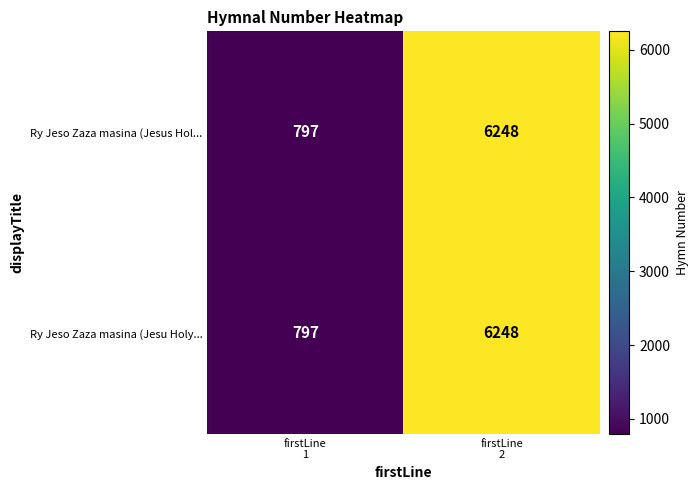

What is the sum of all Ry Jeso Zaza masina (Jesu Holy... values?

7045